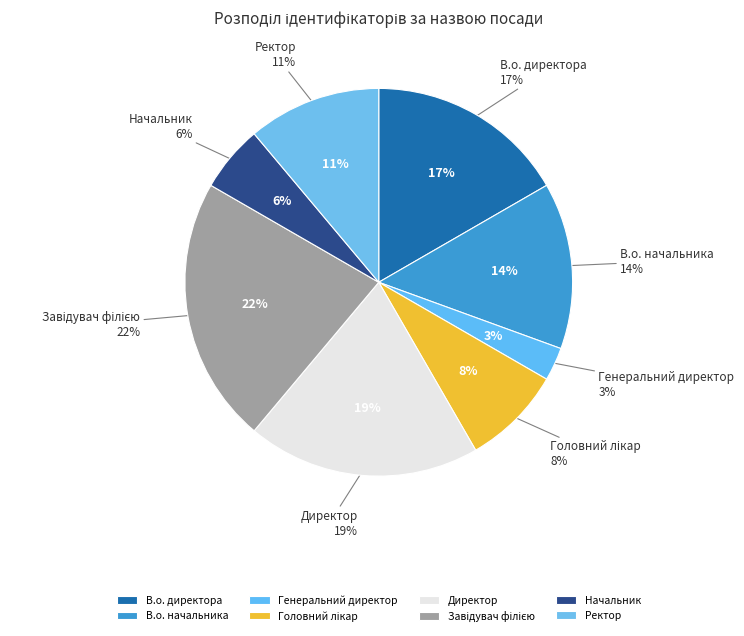

How many segments does this pie chart have?

8